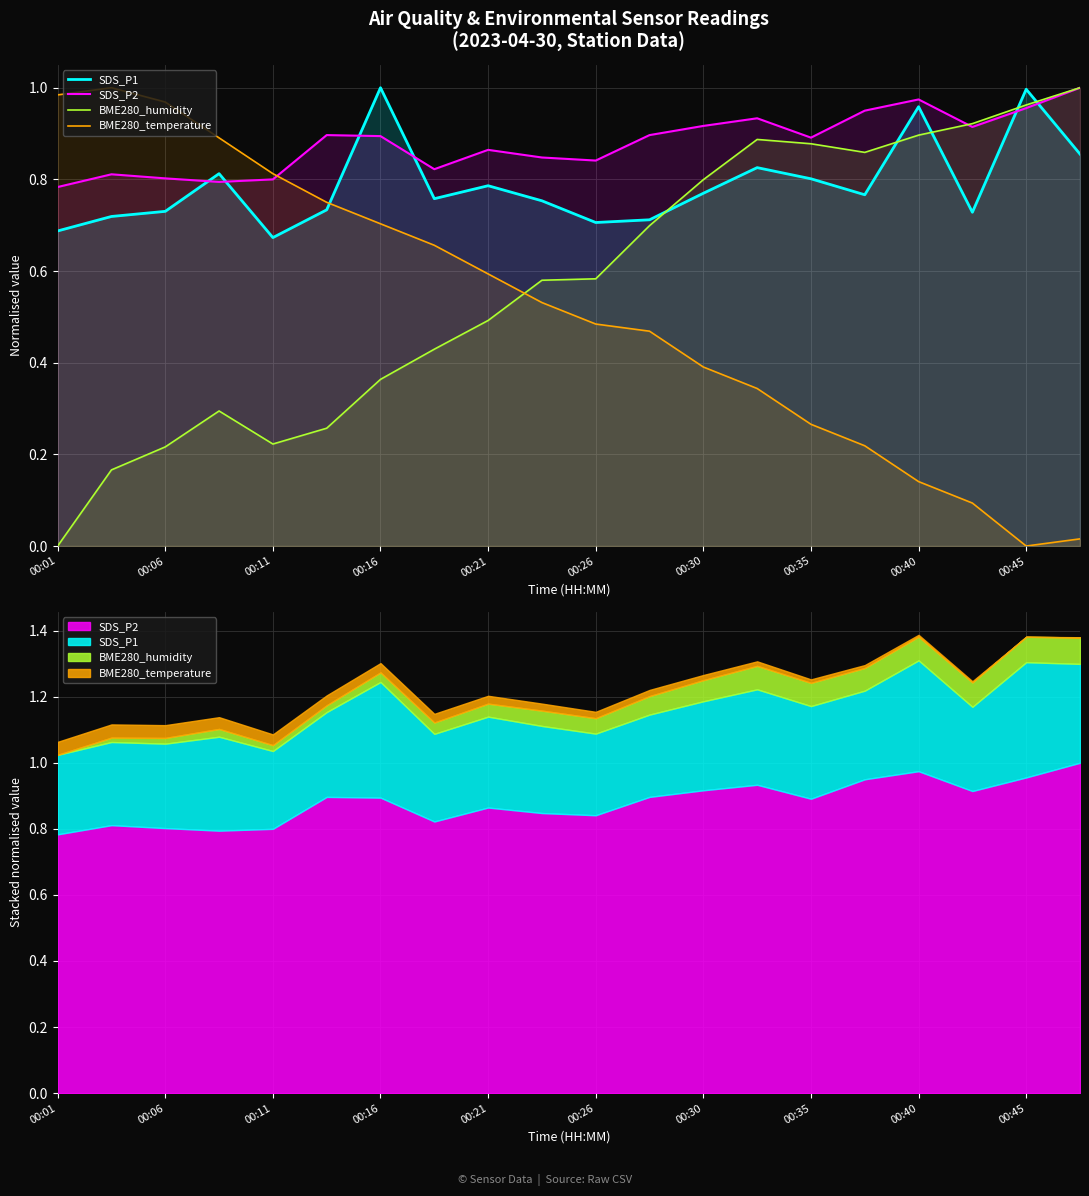

How many intersections are there between BME280_temperature and BME280_humidity?

1